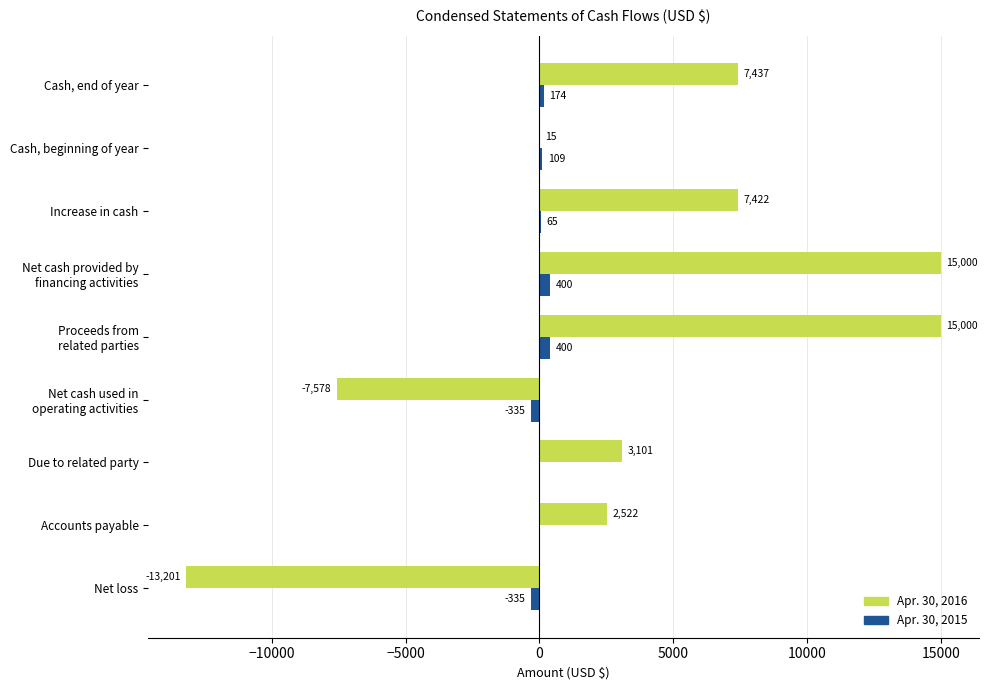

What value does the Apr. 30, 2016 series have at Cash, beginning of year?

15